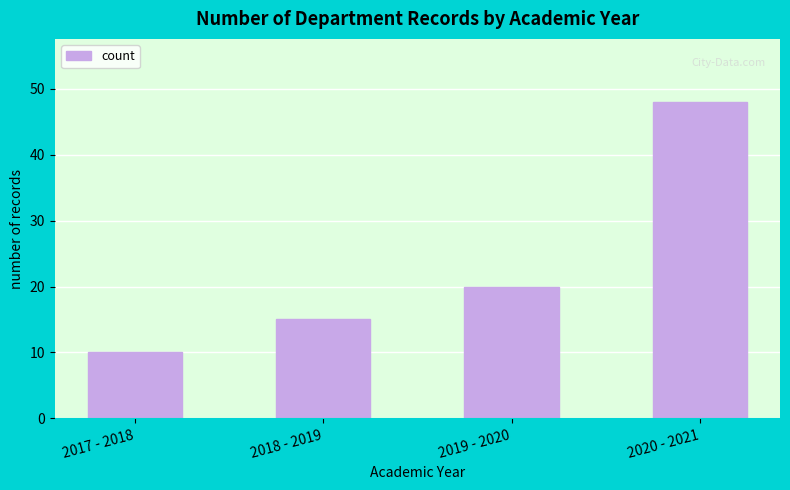

Reading left to right, what are all the values shown in this chart?

2017 - 2018=10	2018 - 2019=15	2019 - 2020=20	2020 - 2021=48